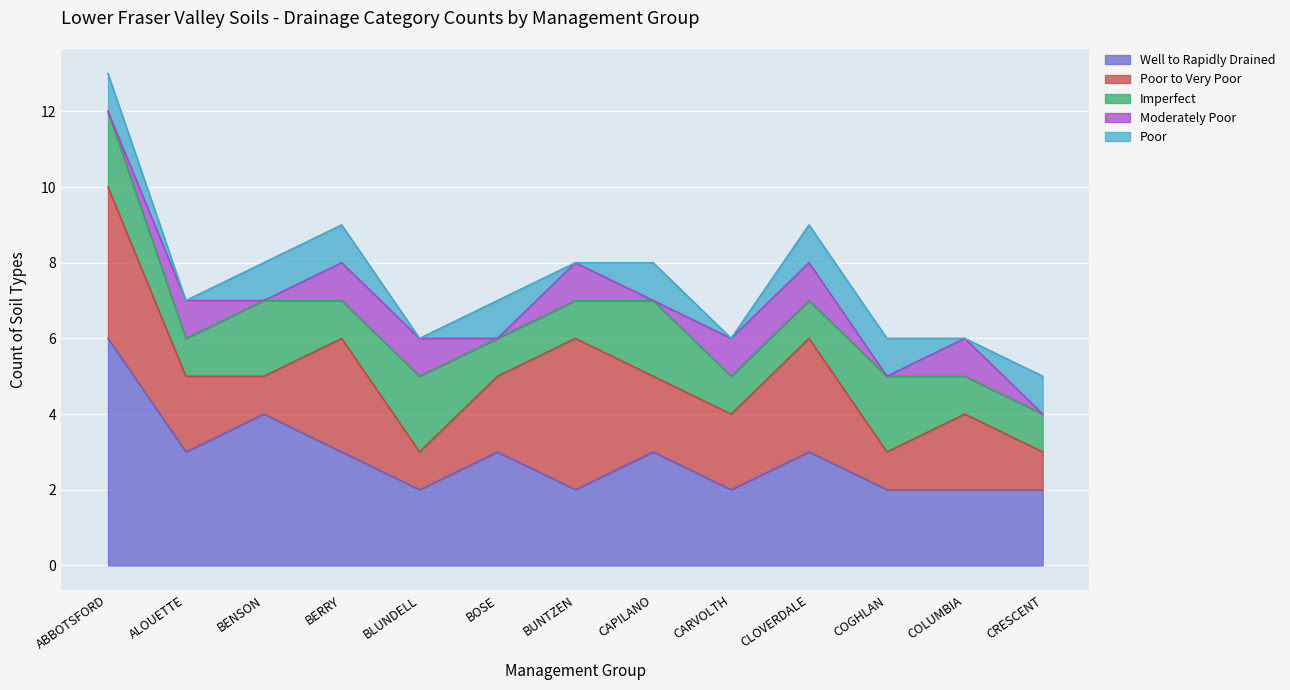

What is the difference between the maximum and minimum values in the Well to Rapidly Drained series?

4